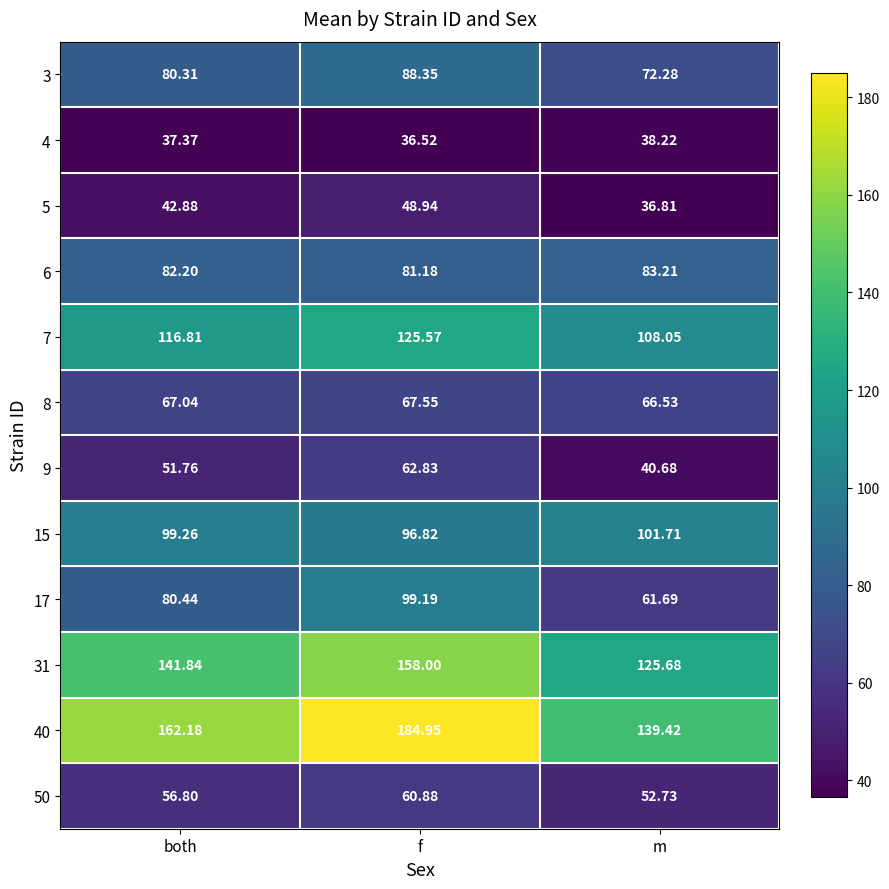

How many values in the 6 series exceed 82?

2